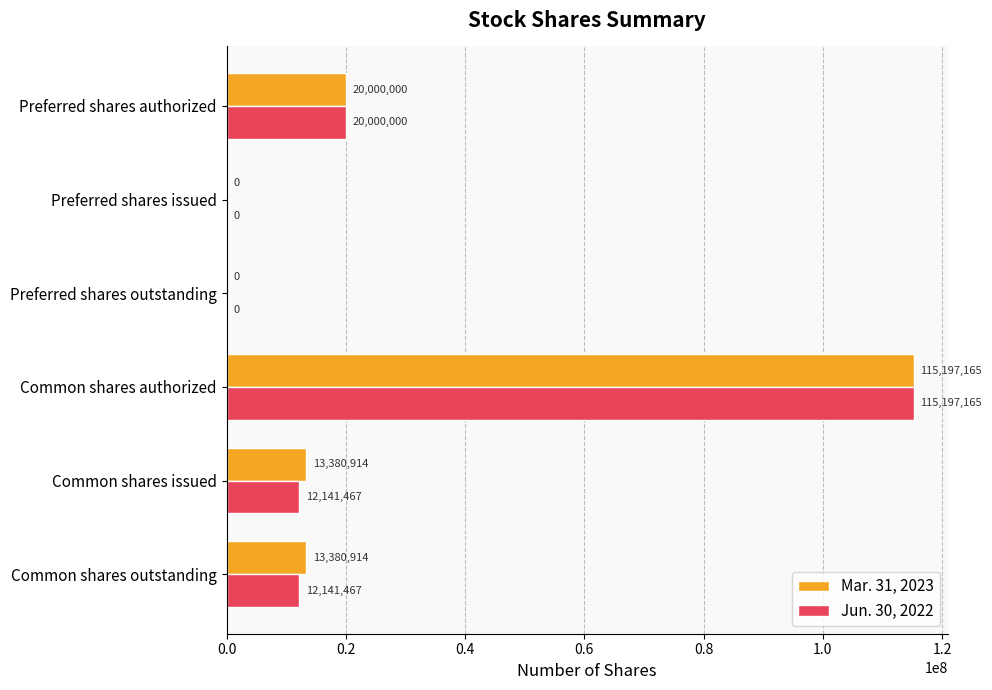

Which series changed the most between Preferred shares issued and Common shares outstanding?

Mar. 31, 2023